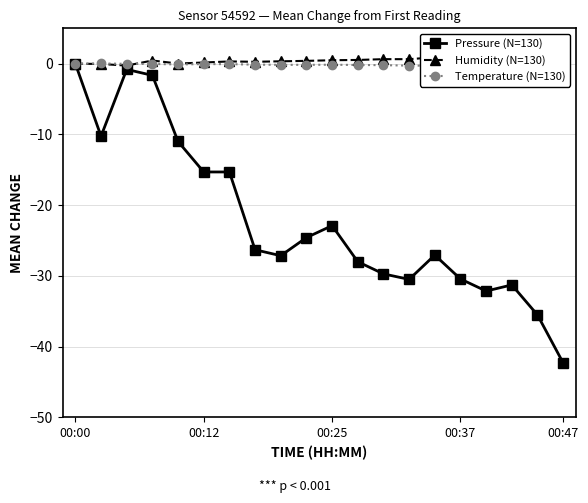

True or false: Pressure (N=130) has more than 0 interior local peaks.

True